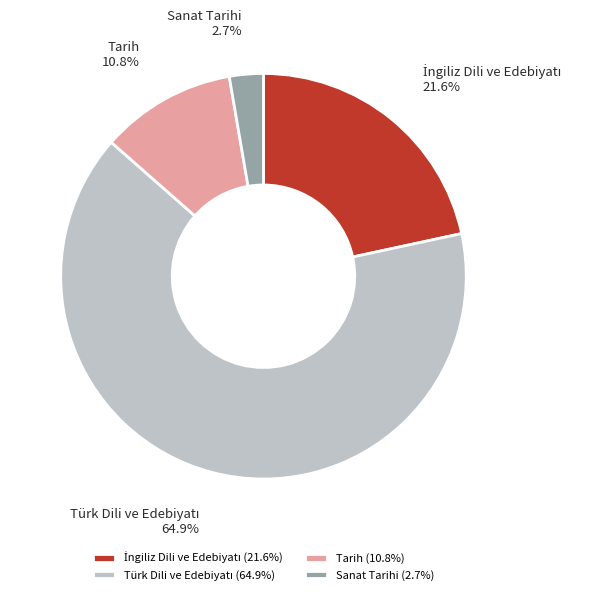

To the nearest percent, what portion does Sanat Tarihi represent?

3%